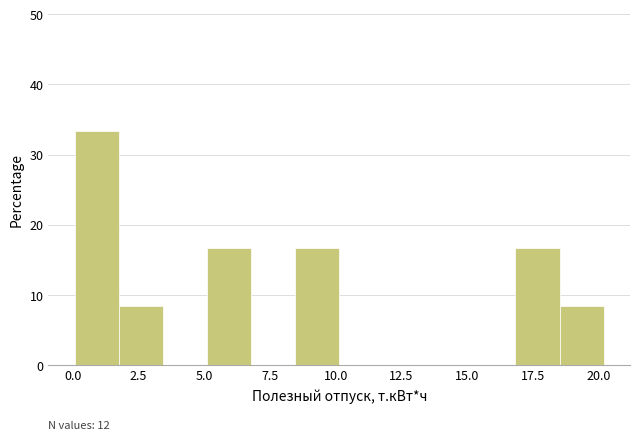

Read against the x-axis, roughly where is the centre of the tallest bar?

1.0